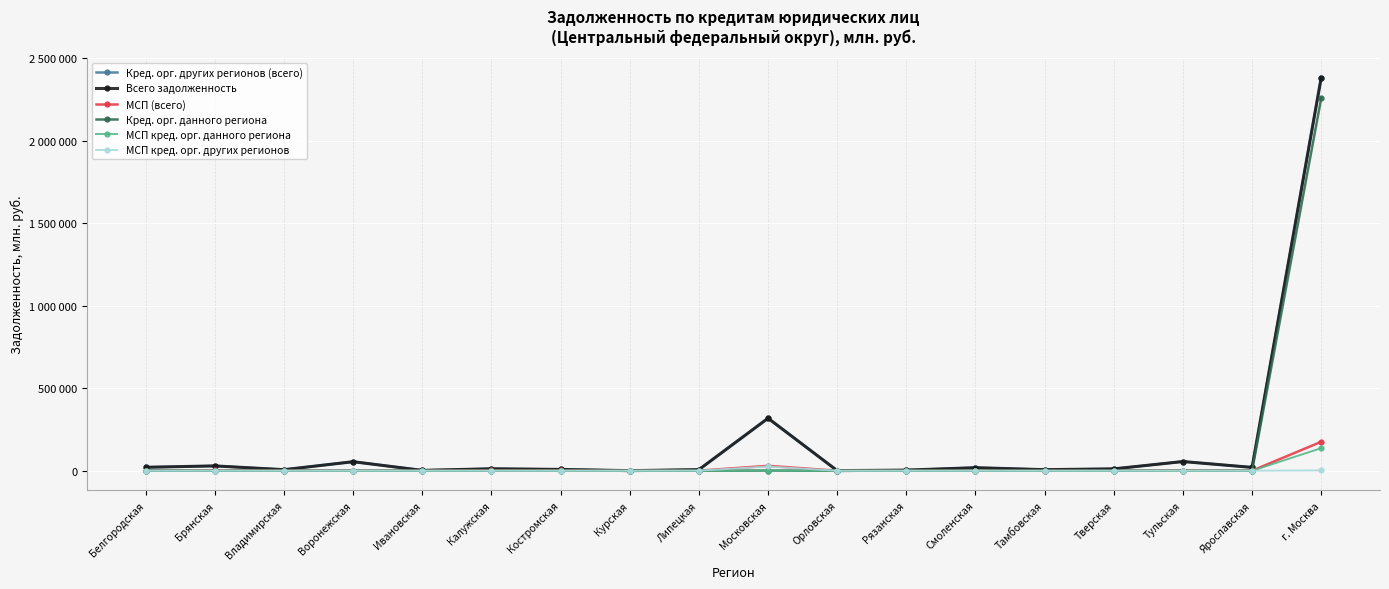

At which category does Кред. орг. других регионов (всего) reach its first local peak?

Брянская